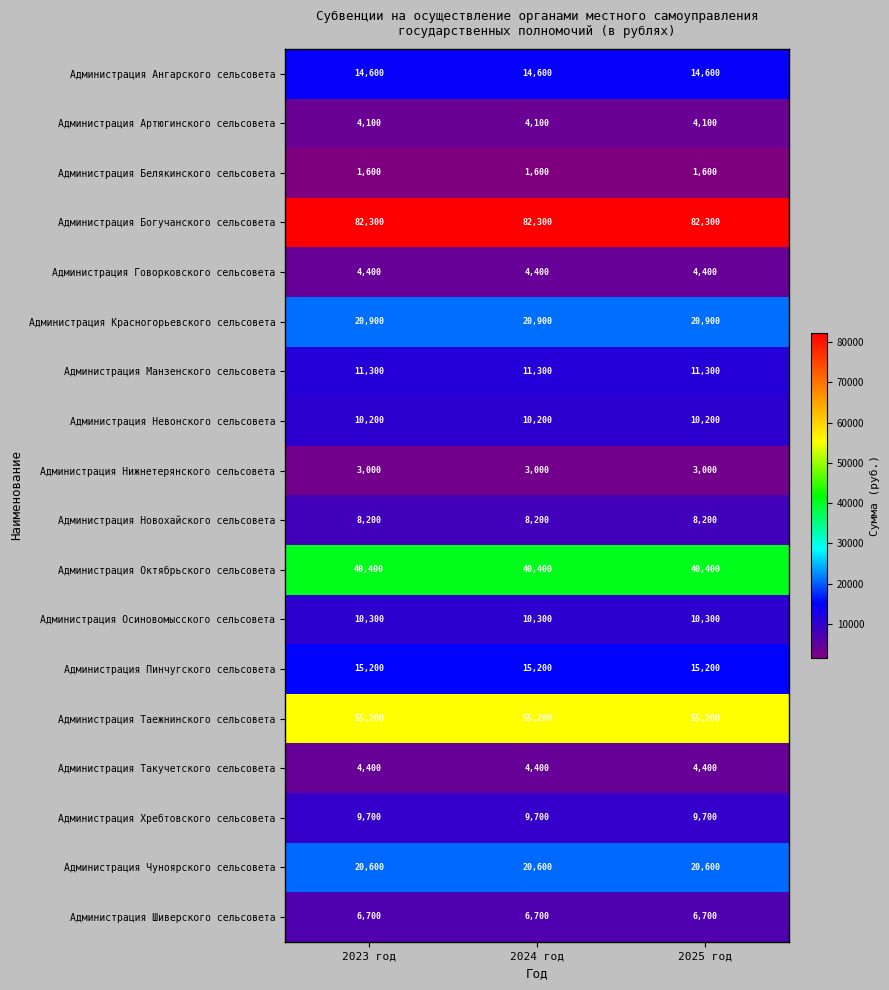

What is the spread (max minus min) of values at 2024 год?

80700